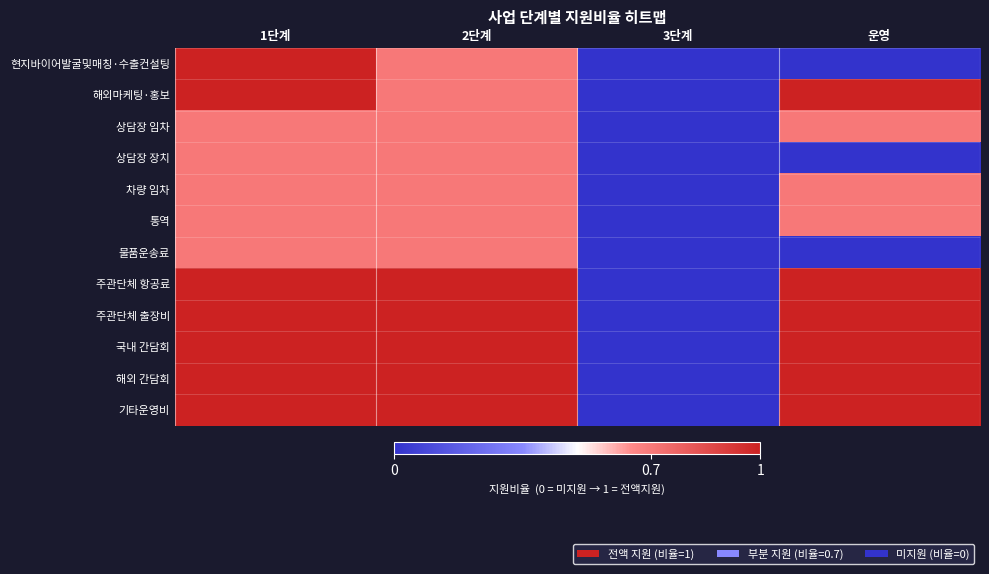

Count the number of data series in this chart.

12